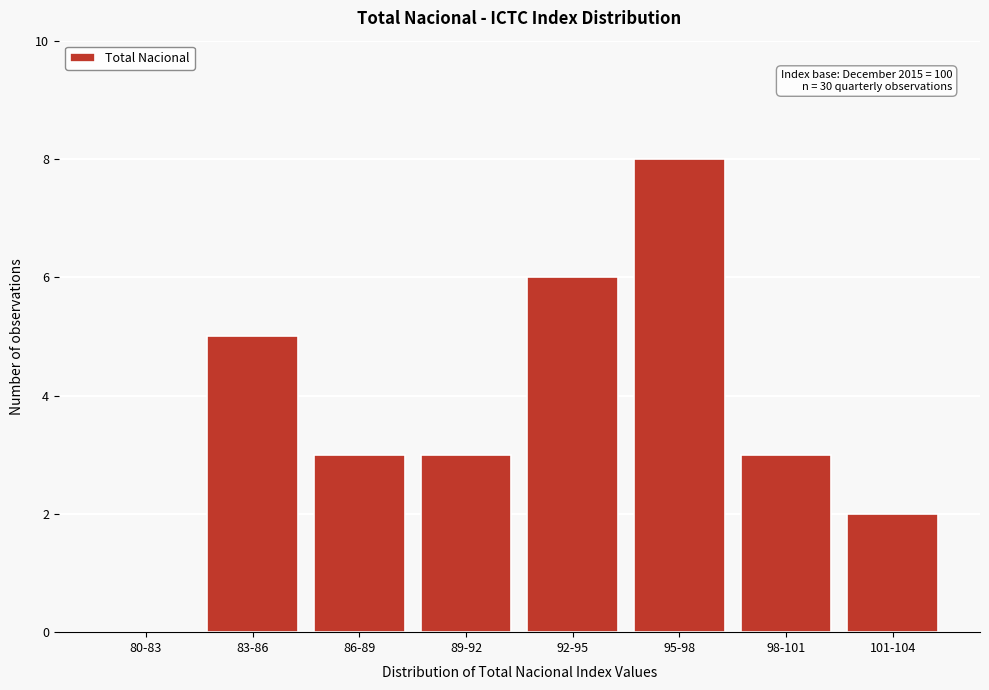

Reading right to left, extract all data points from this chart.

101-104=2	98-101=3	95-98=8	92-95=6	89-92=3	86-89=3	83-86=5	80-83=0